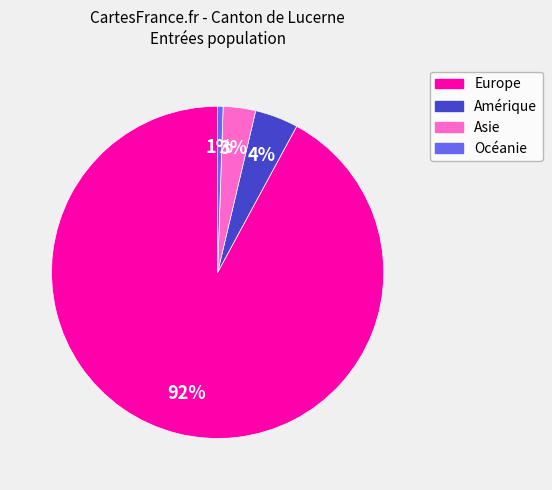

The Europe slice represents 92% of the pie. True or false?

True